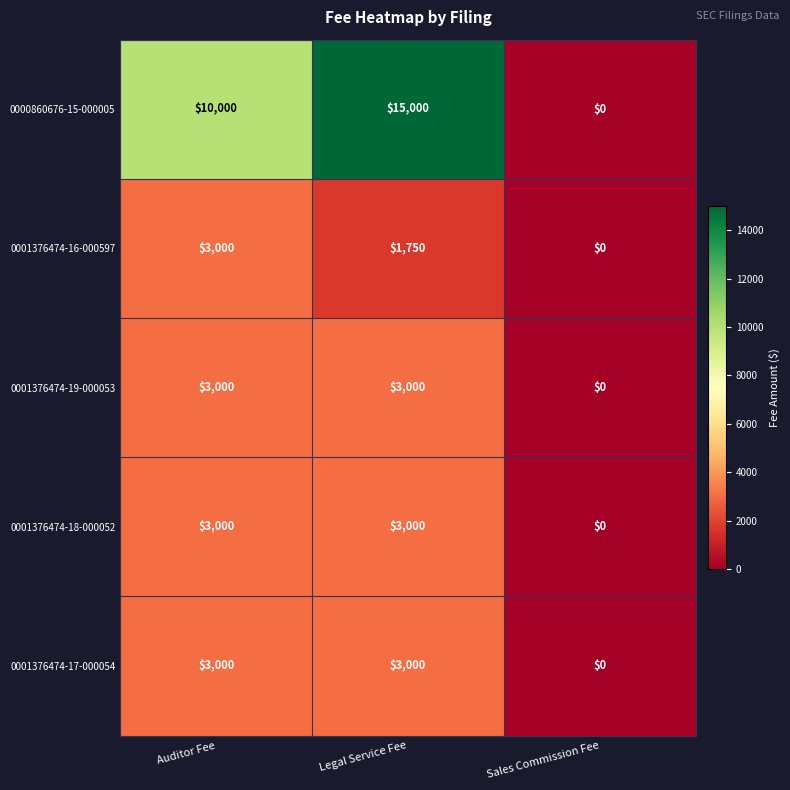

What is the greatest value displayed?

15000